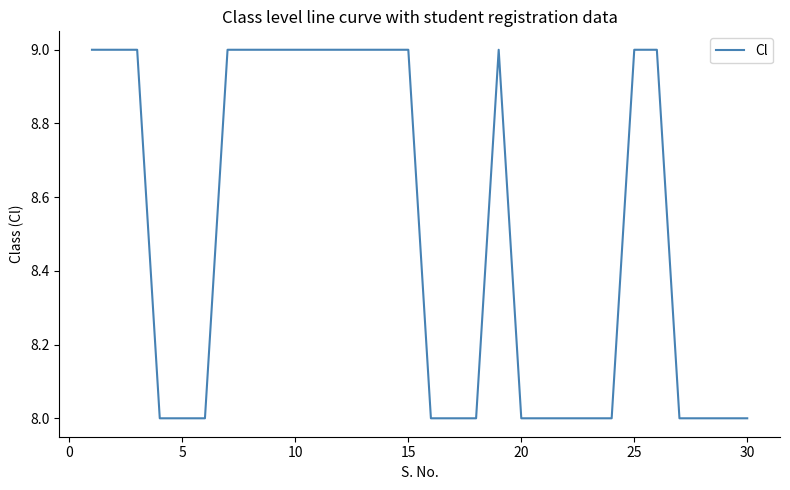

What is the minimum value shown in the chart?

8